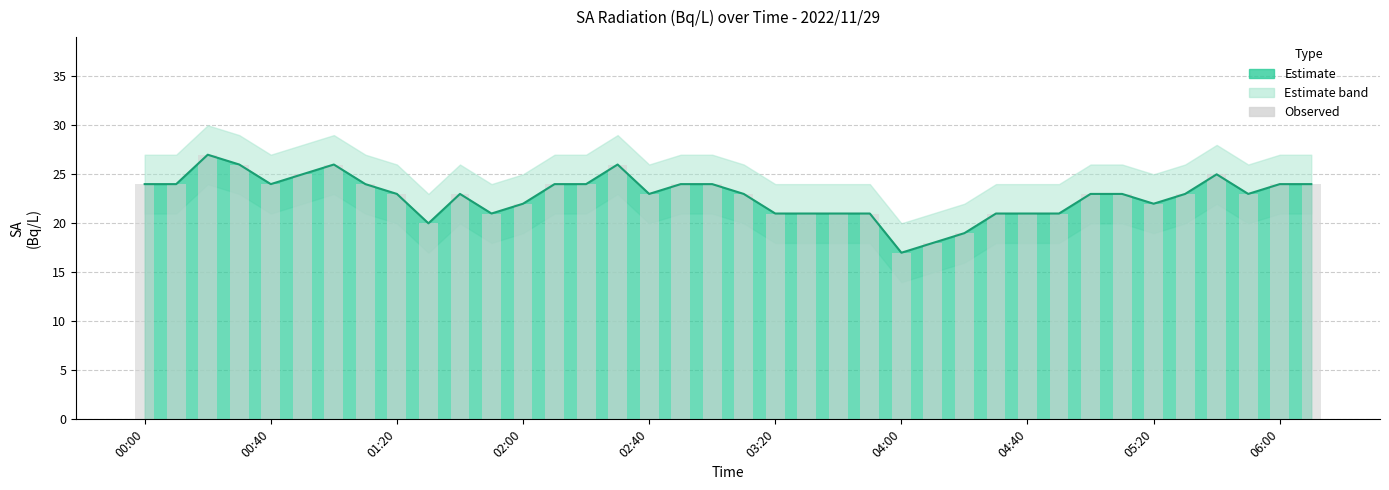

The chart shows a value of 8 at 11. True or false?

False